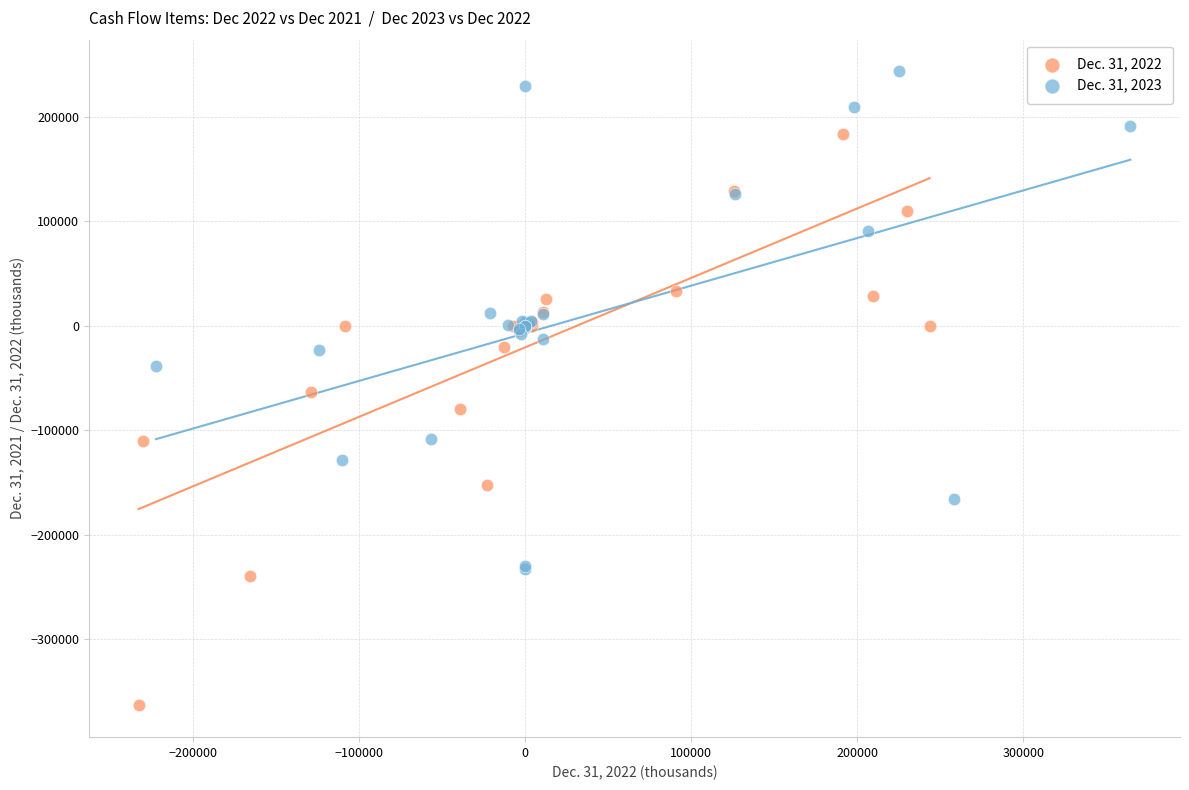

Which series reaches the maximum Y coordinate?

Dec. 31, 2023